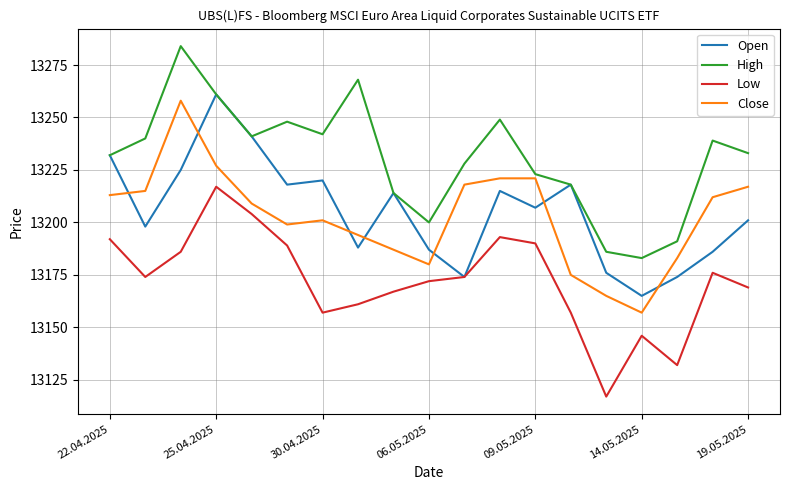

True or false: Close and Low cross at least once.

False